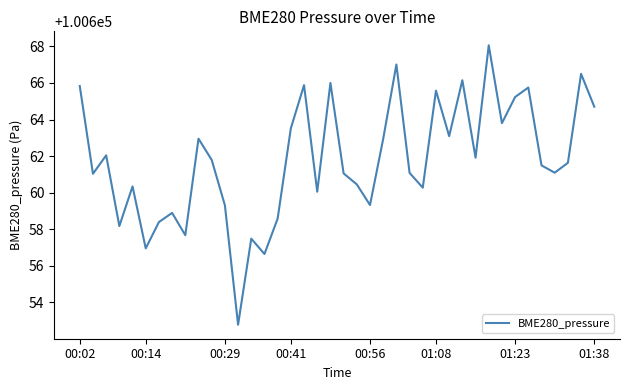

How many distinct data groups are displayed?

1